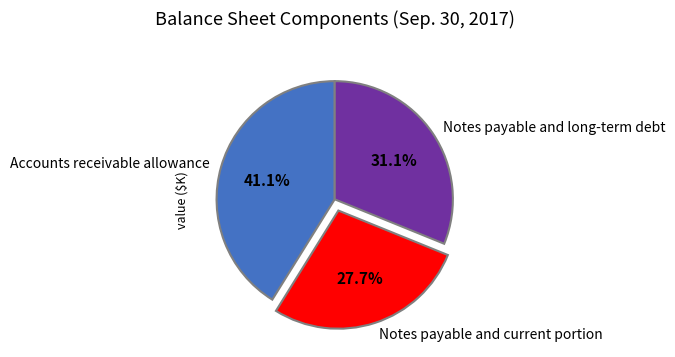

Is there any slice that represents more than half of the pie?

No